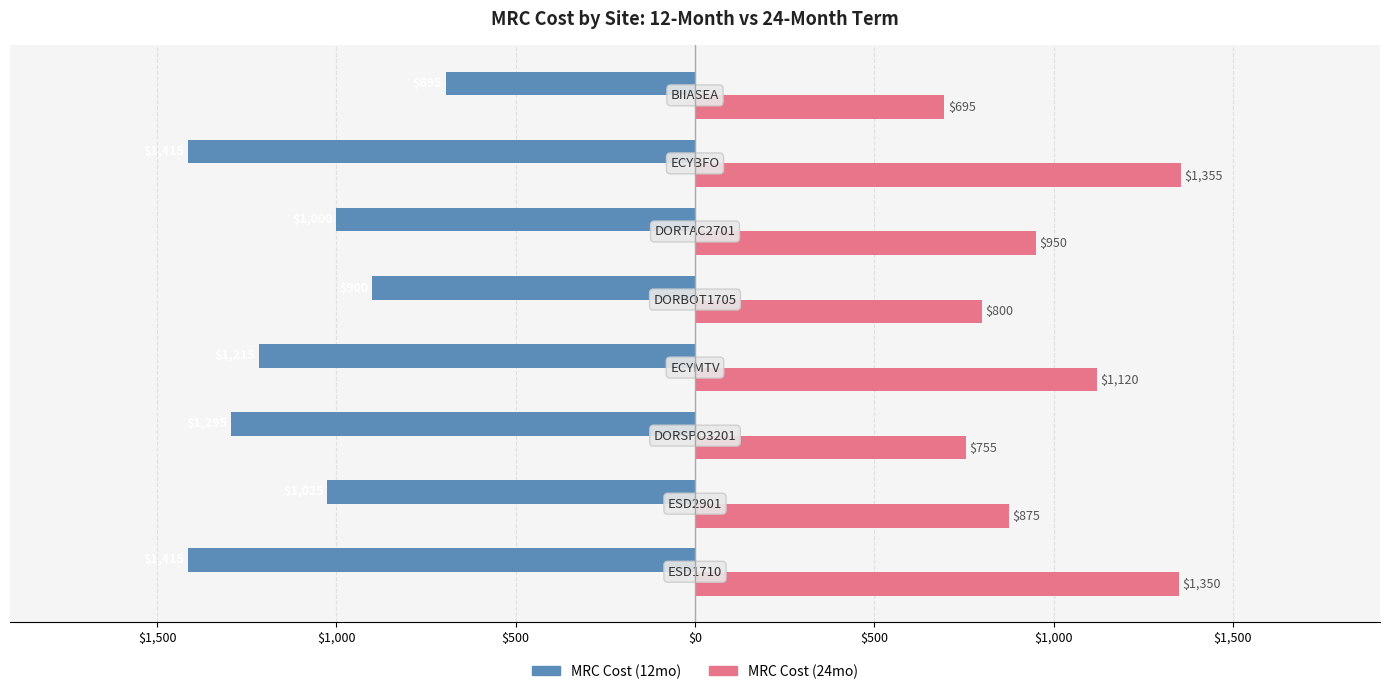

What are all the series names shown in the legend?

MRC Cost (12mo), MRC Cost (24mo)